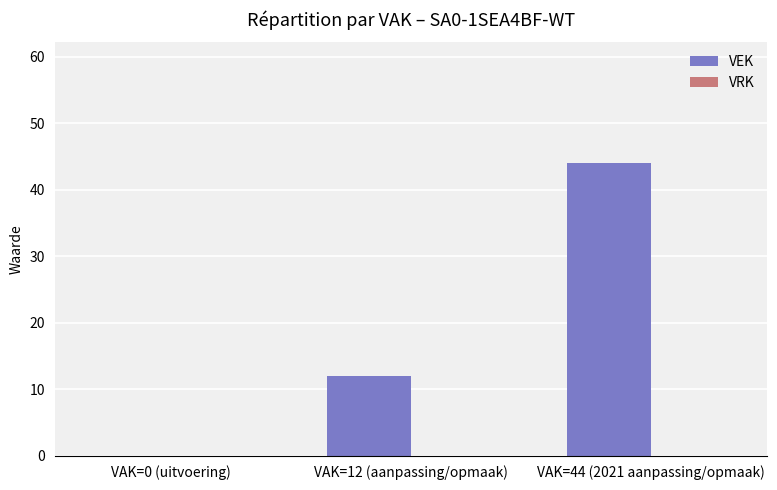

Which has a higher value, VAK=44 (2021 aanpassing/opmaak) or VAK=12 (aanpassing/opmaak)?

VAK=44 (2021 aanpassing/opmaak)